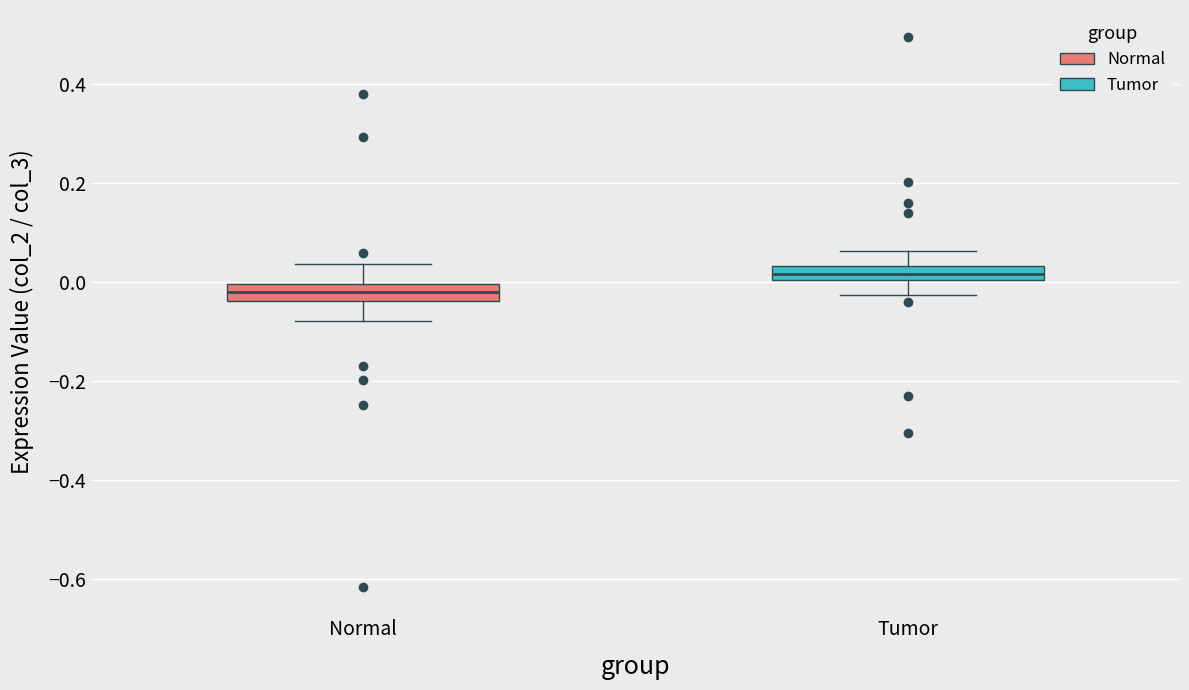

Which box has the lowest median line?

Normal